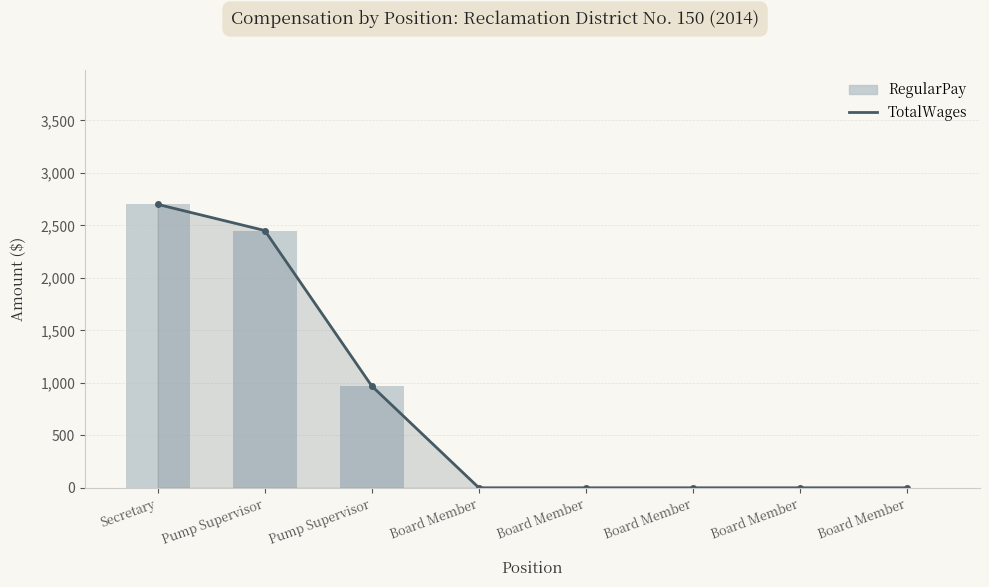

Reading left to right, transcribe all the data shown in this chart.

TotalWages: Secretary=2700	Pump Supervisor=2451	Pump Supervisor=969	Board Member=0	Board Member=0	Board Member=0	Board Member=0	Board Member=0
RegularPay: Secretary=2700	Pump Supervisor=2451	Pump Supervisor=969	Board Member=0	Board Member=0	Board Member=0	Board Member=0	Board Member=0